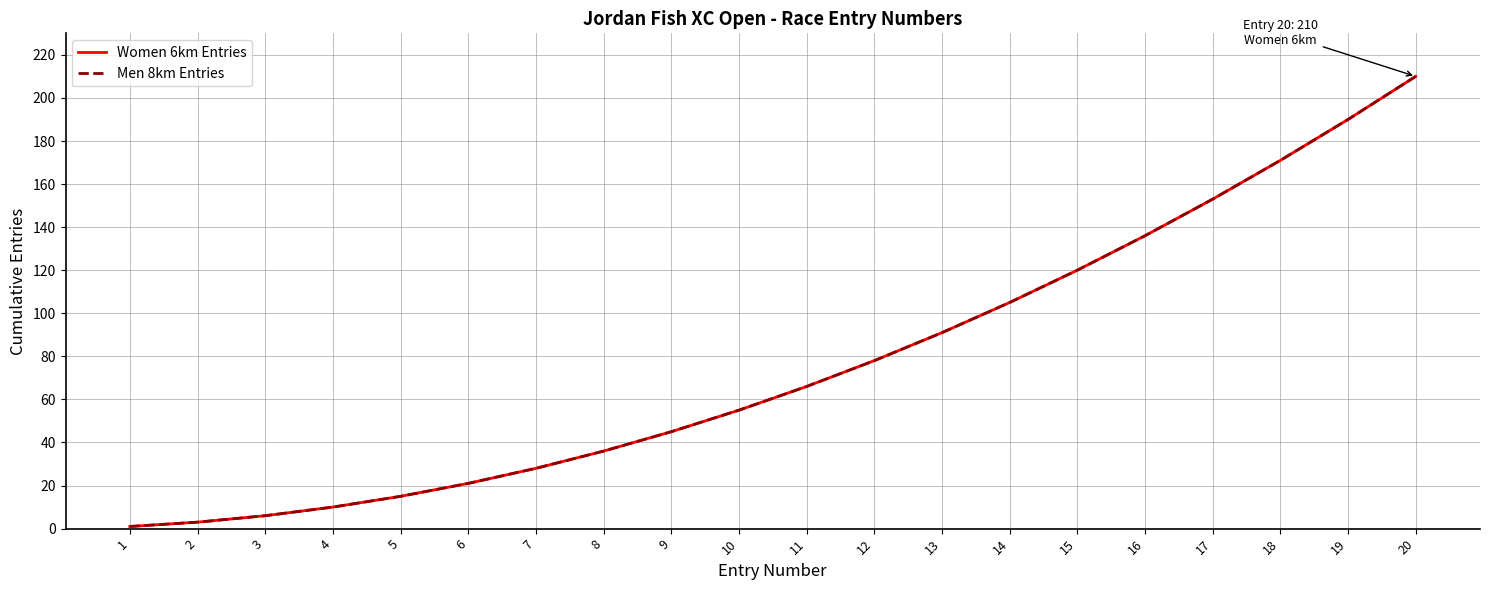

Does the chart display data point markers on the line(s)?

No